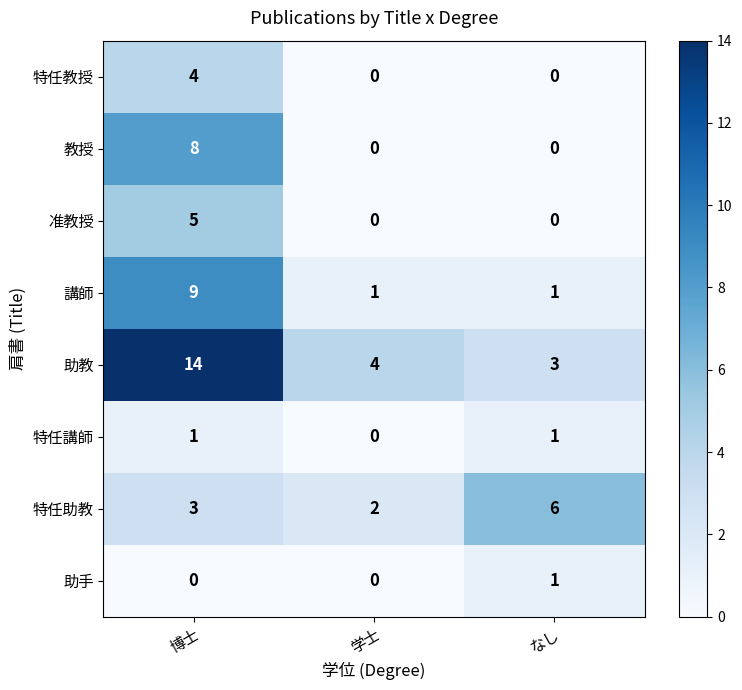

Which category has the highest value in the 講師 series?

博士